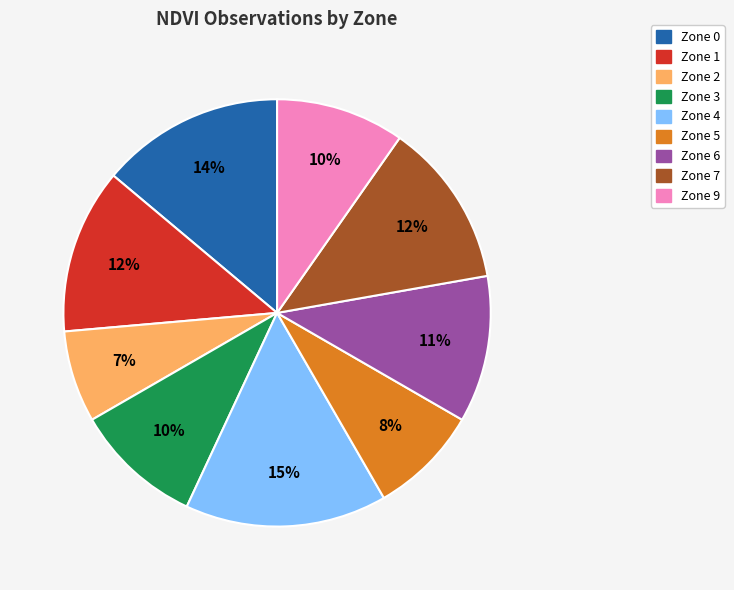

Is it true that Zone 9 is 10% of the pie?

True